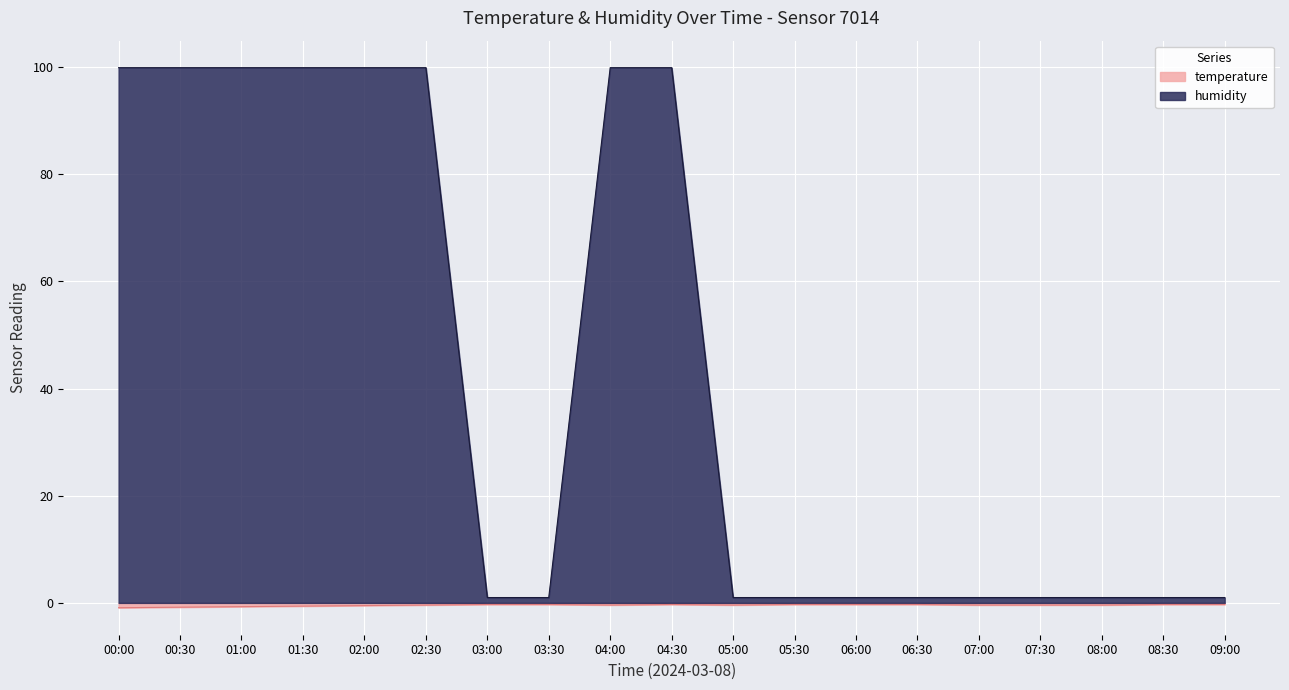

True or false: humidity and temperature cross at least once.

False